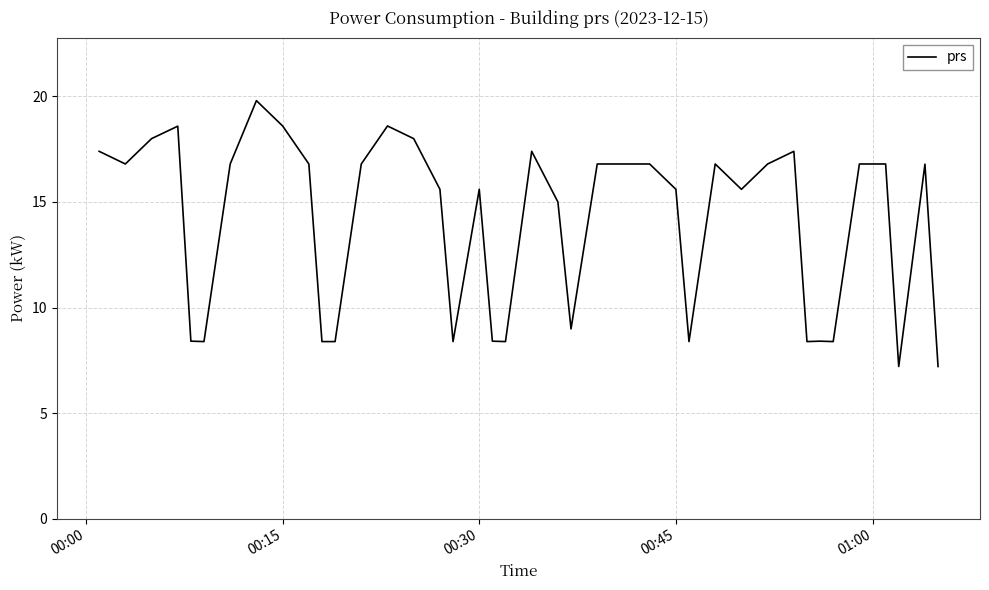

Reading left to right, list all the values displayed in this chart.

17.4	16.8	18.0	18.6	8.4	8.4	16.8	19.8	18.6	16.8	8.4	8.4	16.8	18.6	18.0	15.6	8.4	15.6	8.4	8.4	17.4	15.0	9.0	16.8	16.8	16.8	15.6	8.4	16.8	15.6	16.8	17.4	8.4	8.4	8.4	16.8	16.8	7.2	16.8	7.2